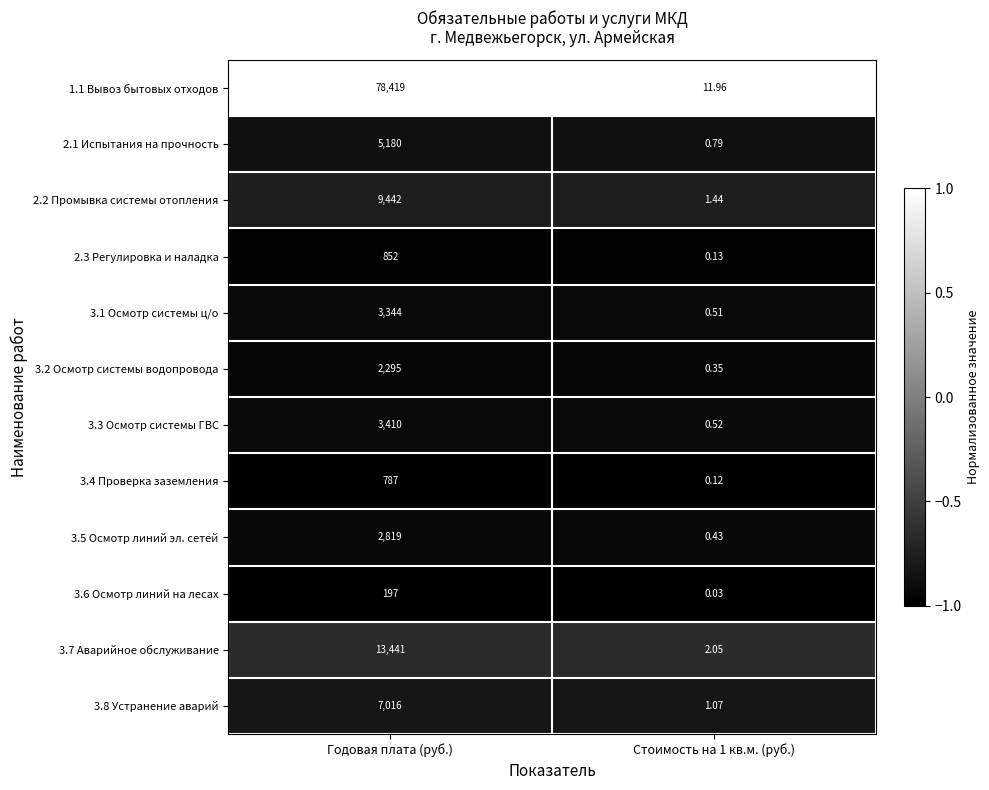

At which label does 2.2 Промывка системы отопления reach its peak?

Годовая плата (руб.)